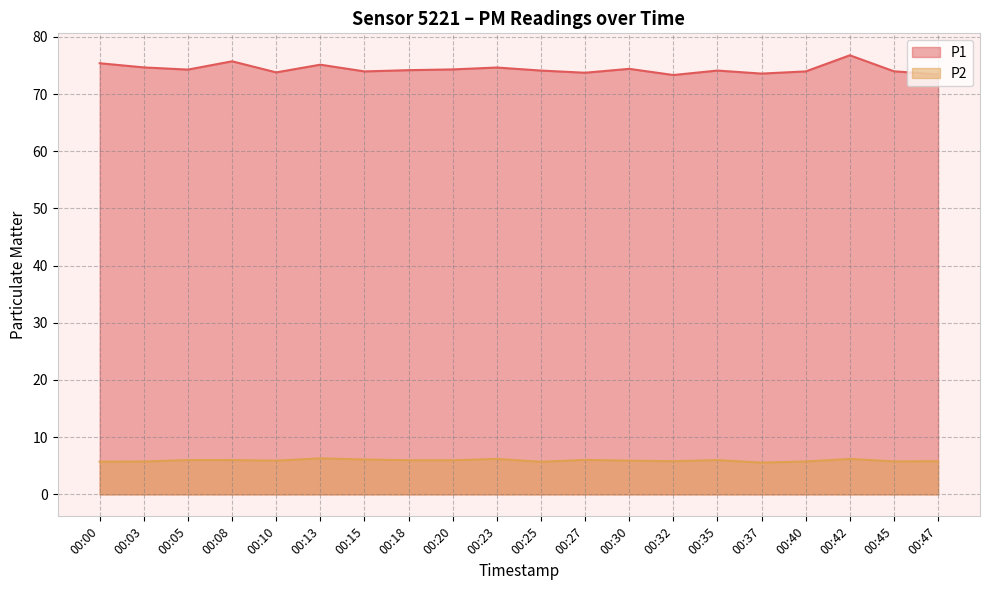

What is the smallest value displayed?

5.5